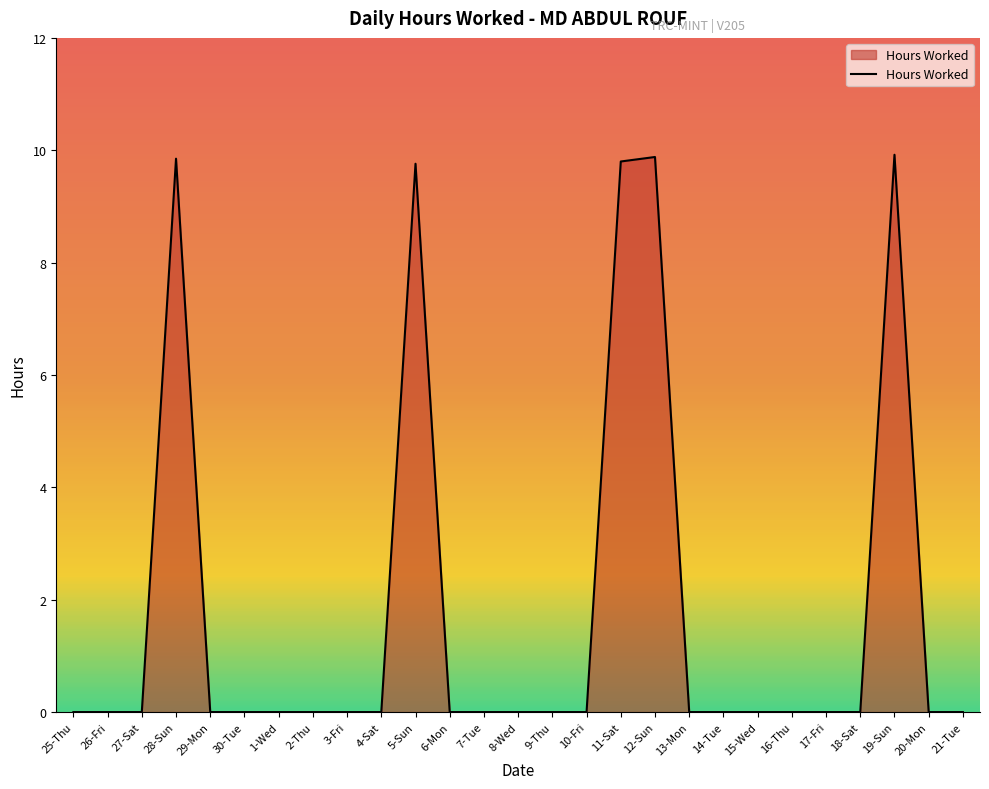

The chart shows a value of 0.0 at 21-Tue. True or false?

True